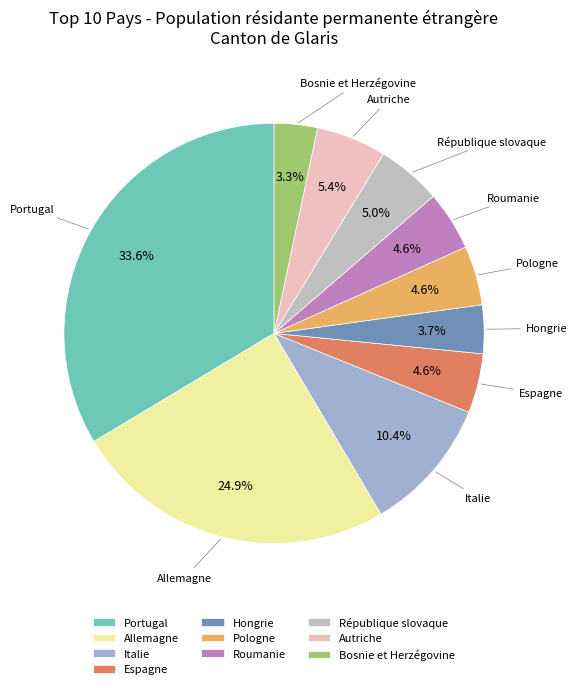

What is the largest slice in the pie chart?

Portugal